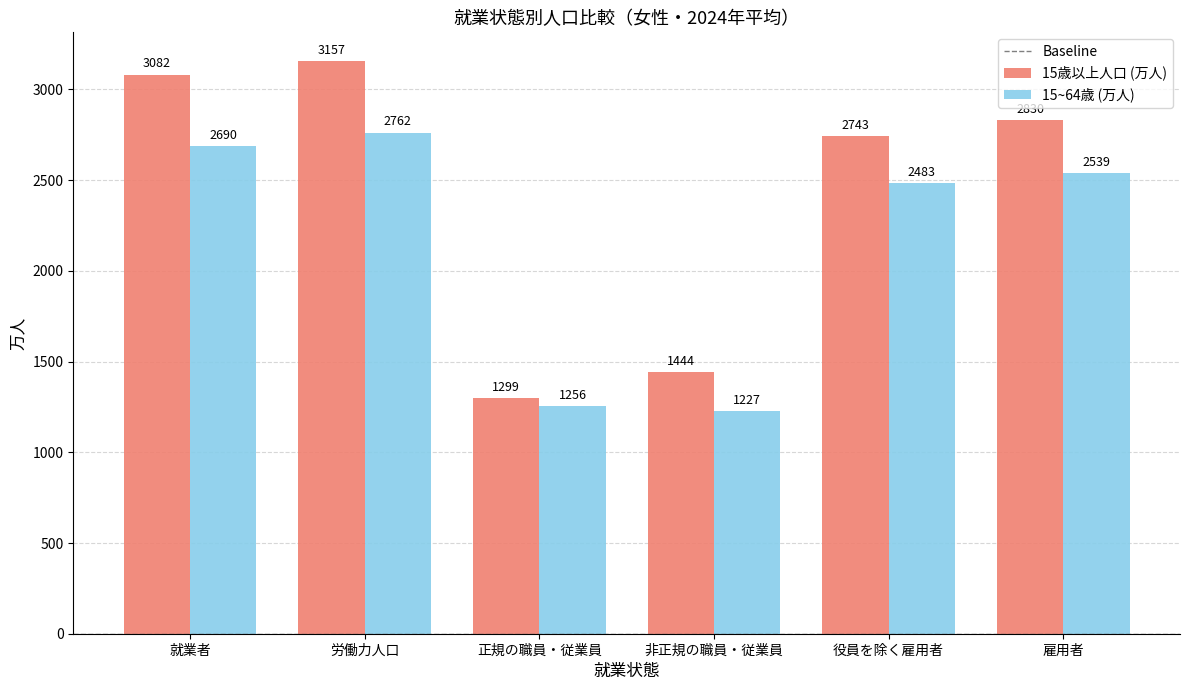

What is the average value of the 15歳以上人口 (万人) series?

2426